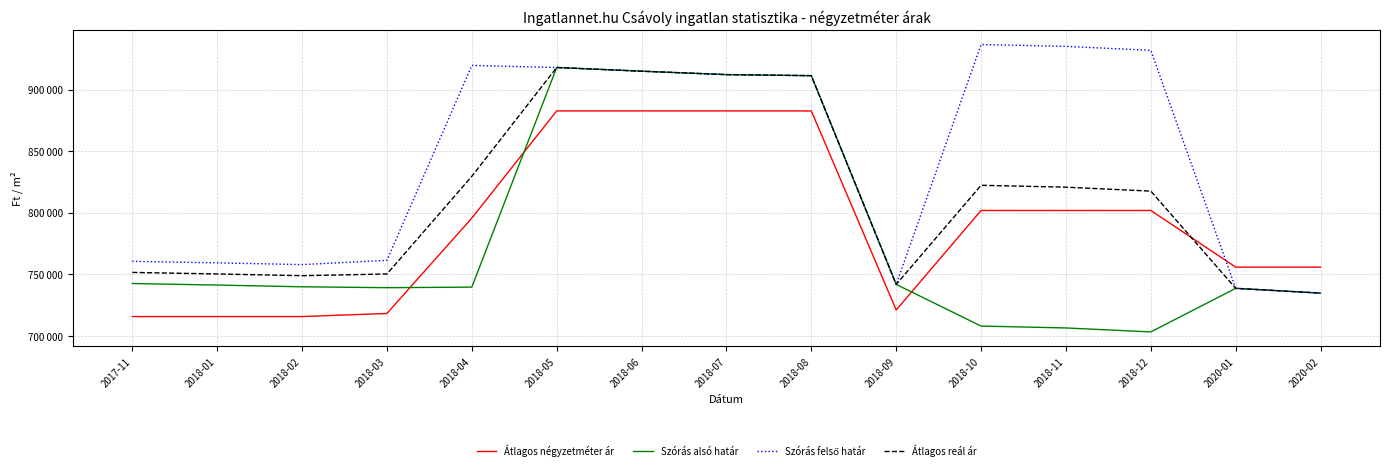

At which label does Átlagos reál ár reach its peak?

2018-05